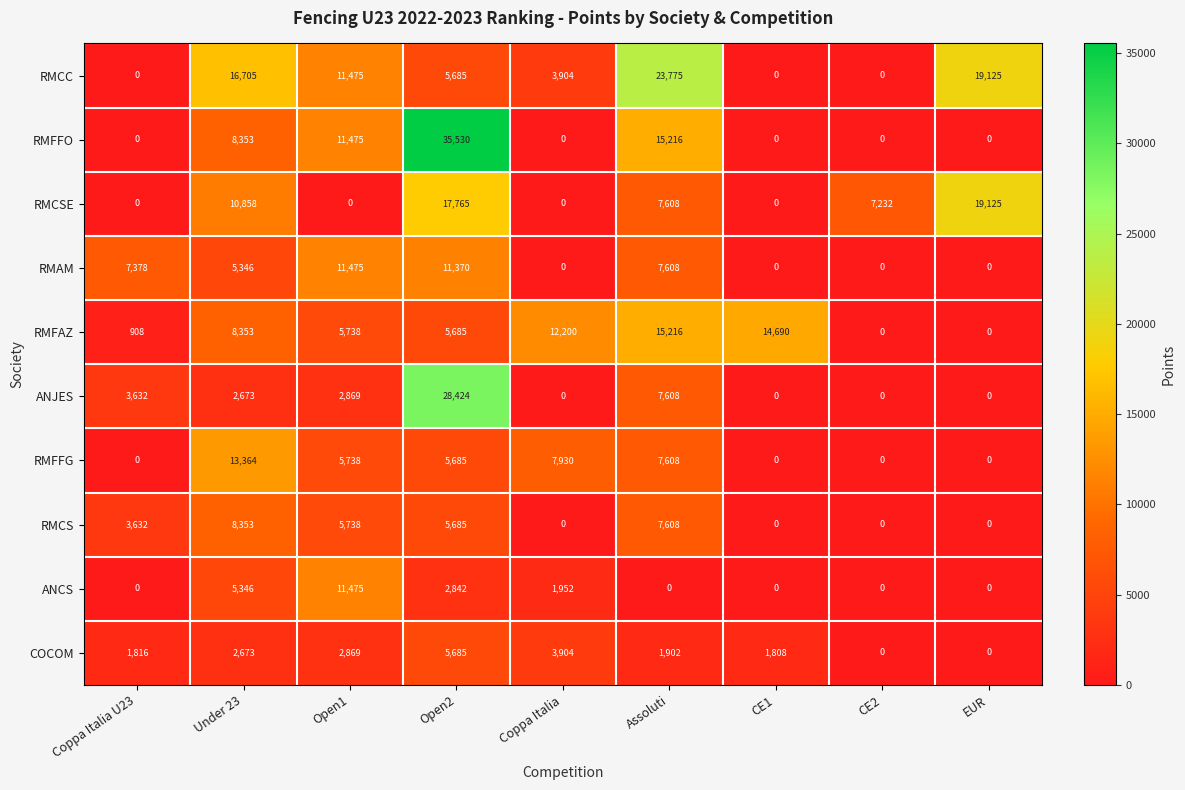

How many data points does each series have?

9